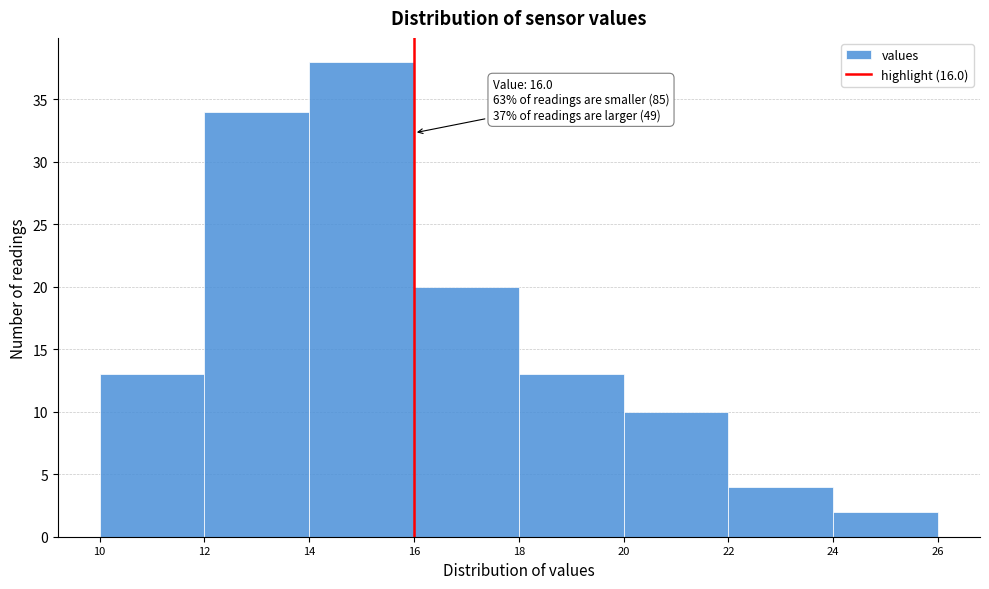

Which range on the x-axis has the tallest bar?

14 to 16